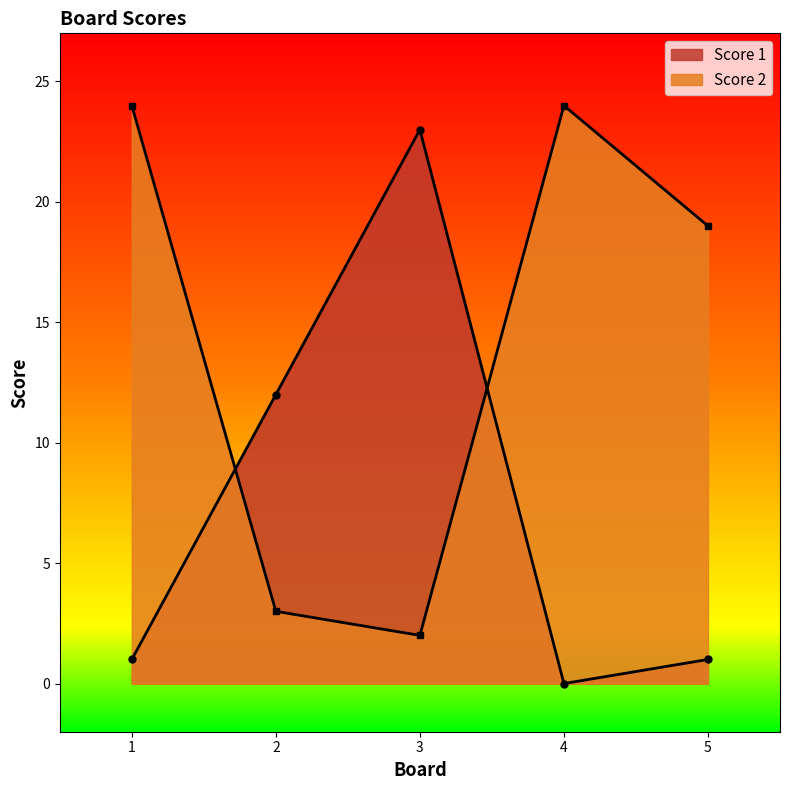

True or false: Score 2 has a value of 3 at 3.

False